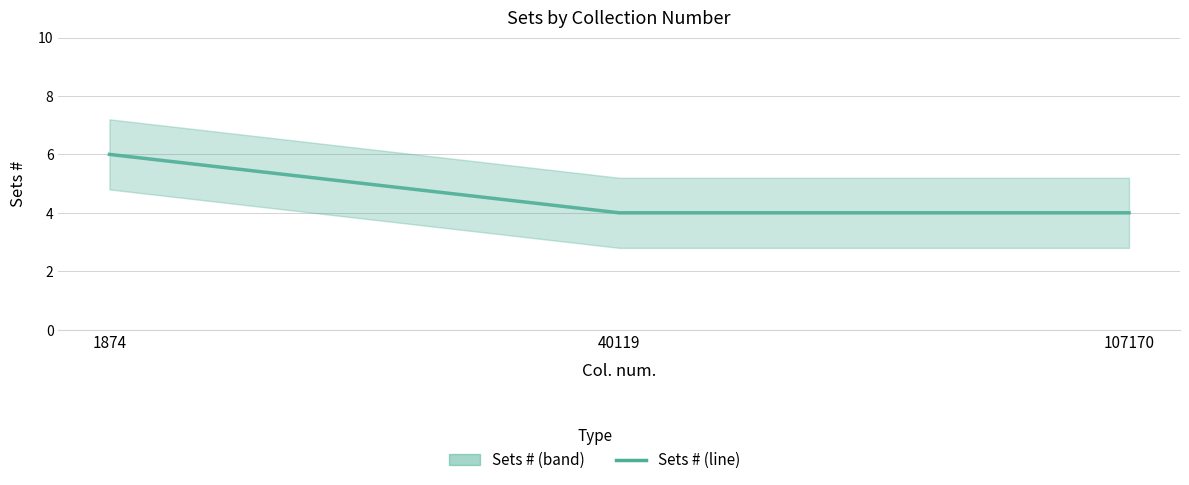

Is it true that the value at 40119 is 4?

True